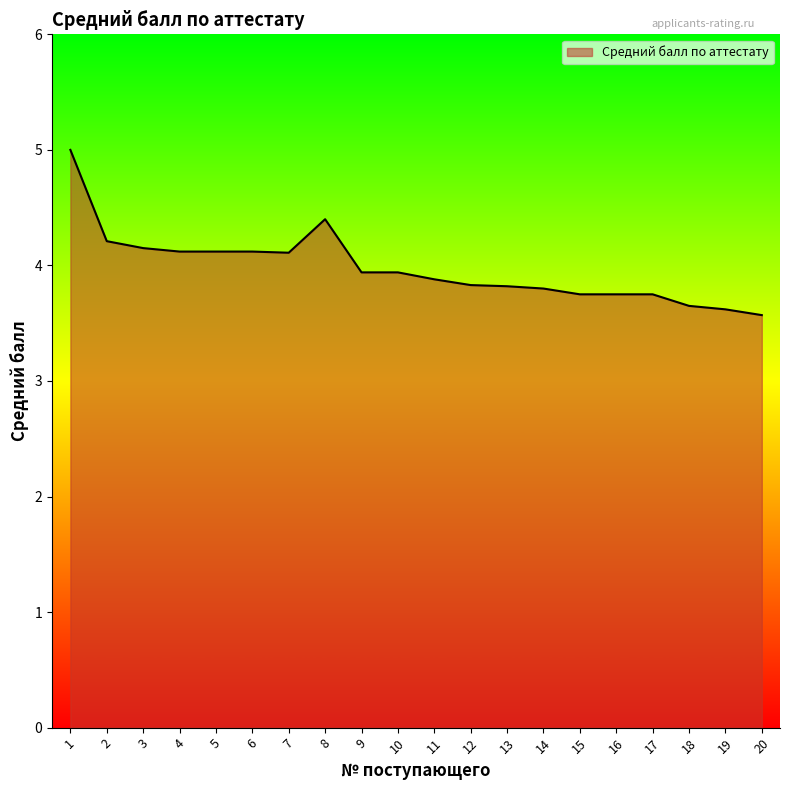

Approximately how many times larger is the value at 4 compared to 11?

1.1